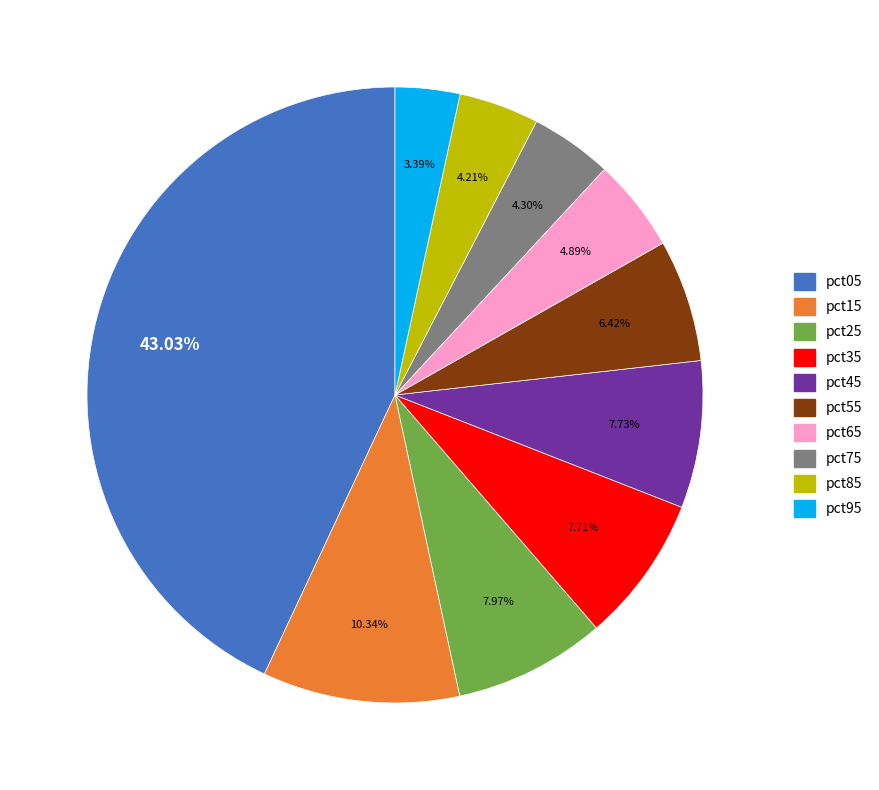

To the nearest percent, what percentage of the pie is pct45?

8%